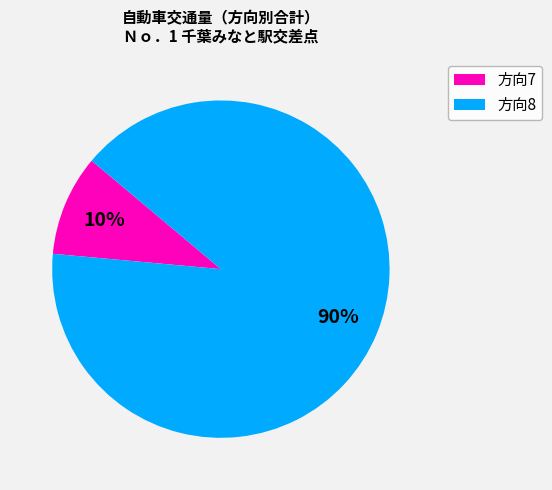

Does any single category account for the majority?

Yes